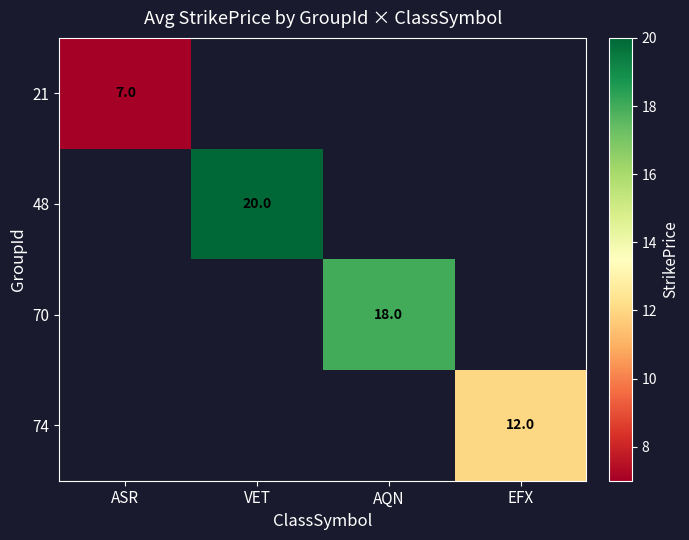

The 21 series shows 7 at ASR. True or false?

True